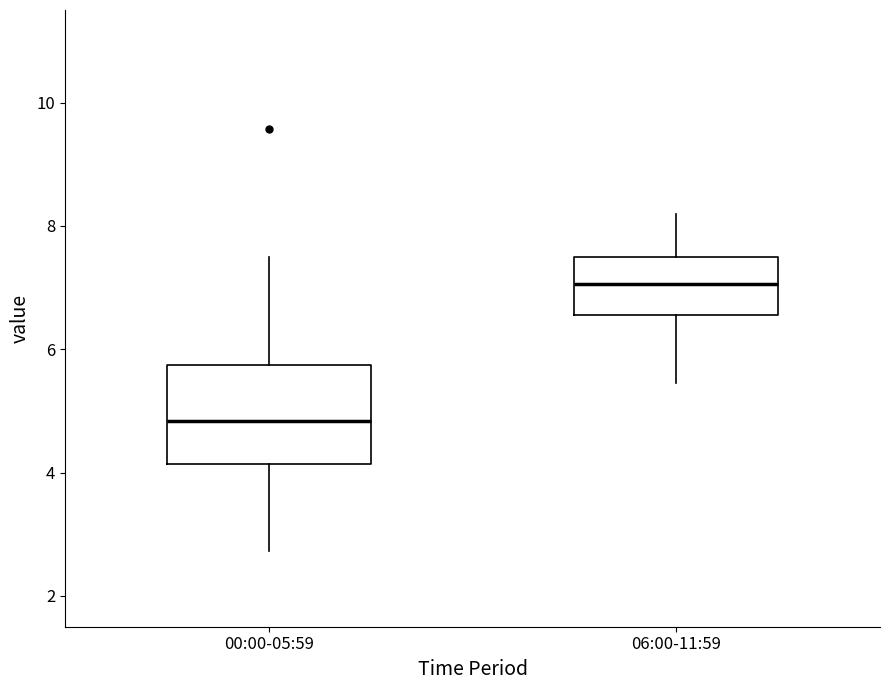

Reading left to right, transcribe this box plot: for each box, give where its median line is, the range the box spans, and where its two whiskers end, as read against the y-axis. The values are not printed on the chart, so give them approximately, as read against the axis.

00:00-05:59: median 4.8, box 4.2 to 5.8, whiskers 2.8 to 7.6
06:00-11:59: median 7.0, box 6.6 to 7.4, whiskers 5.4 to 8.2